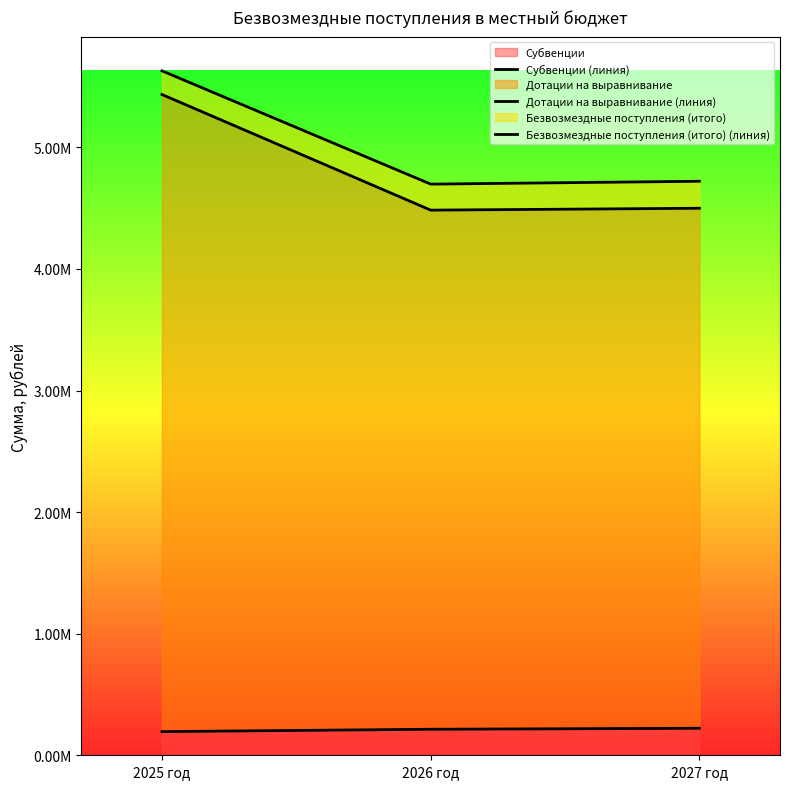

How many values in the Безвозмездные поступления (итого) (линия) series are below 4721082?

1